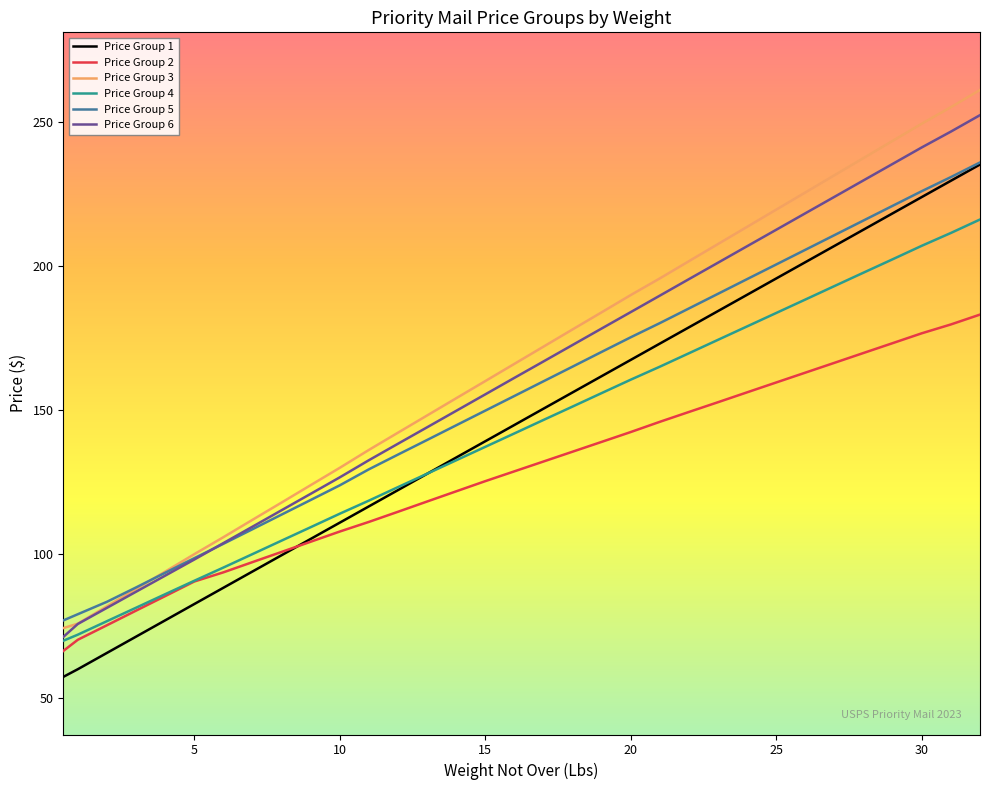

Which series has the widest spread of values?

Price Group 3